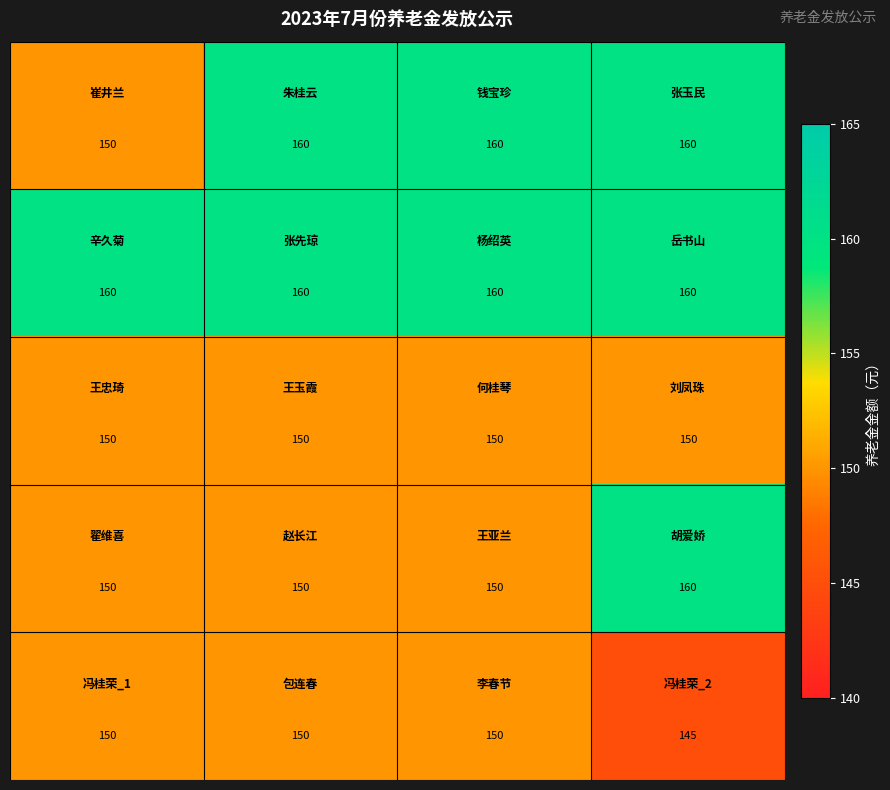

At how many categories does at least one series exceed 153?

4